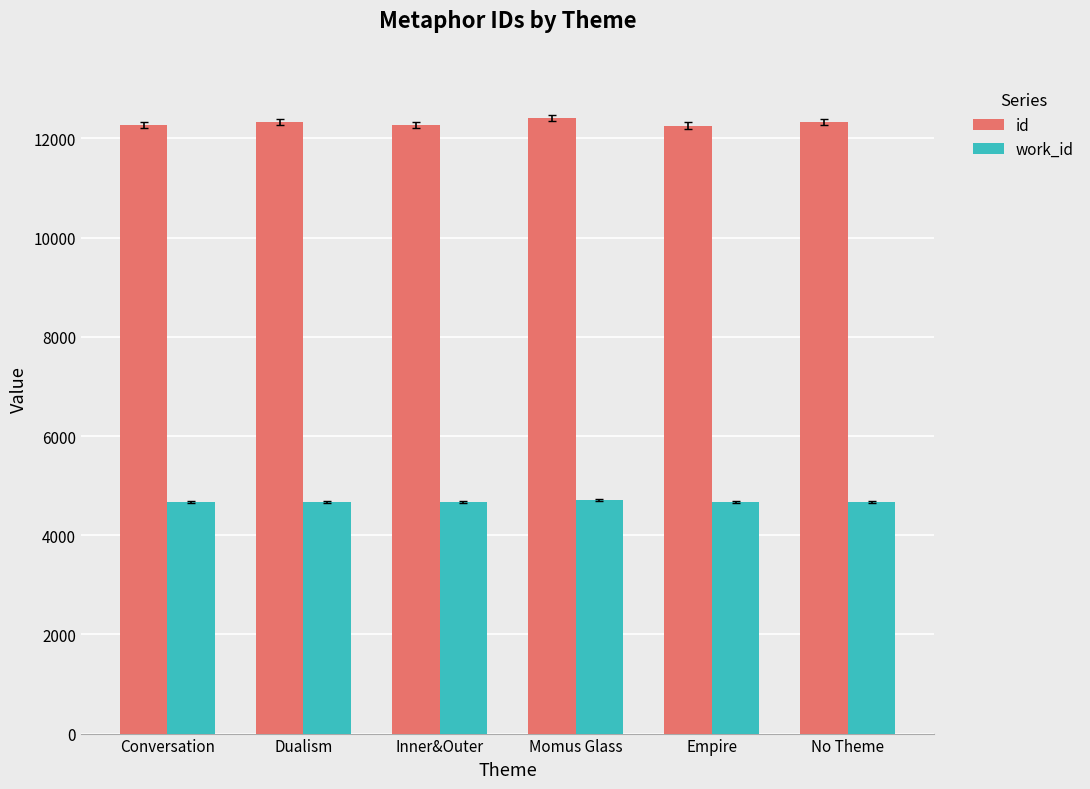

Is it true that work_id equals 2102 at Inner&Outer?

False